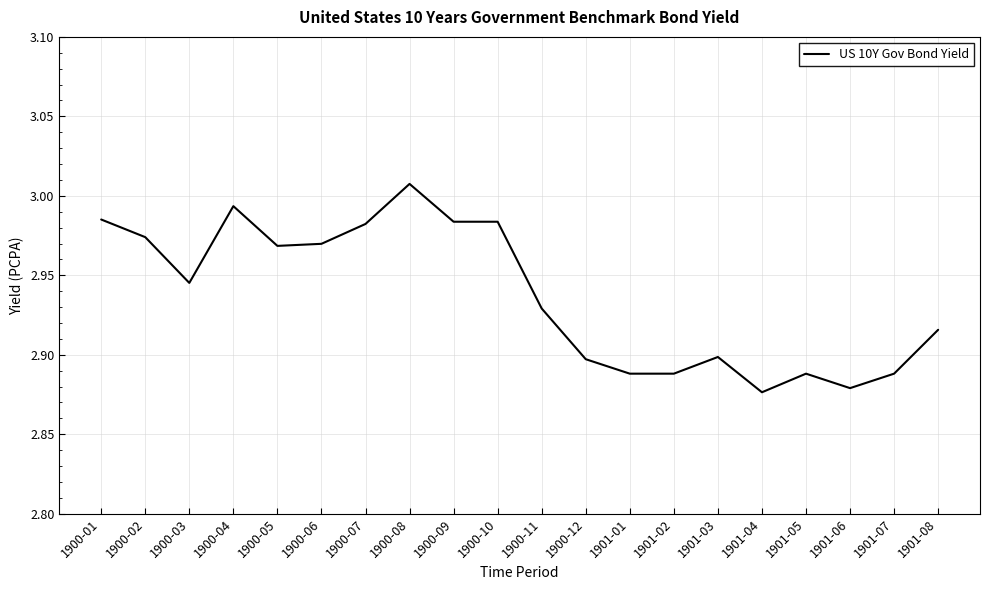

What position from the right is 1900-08?

13